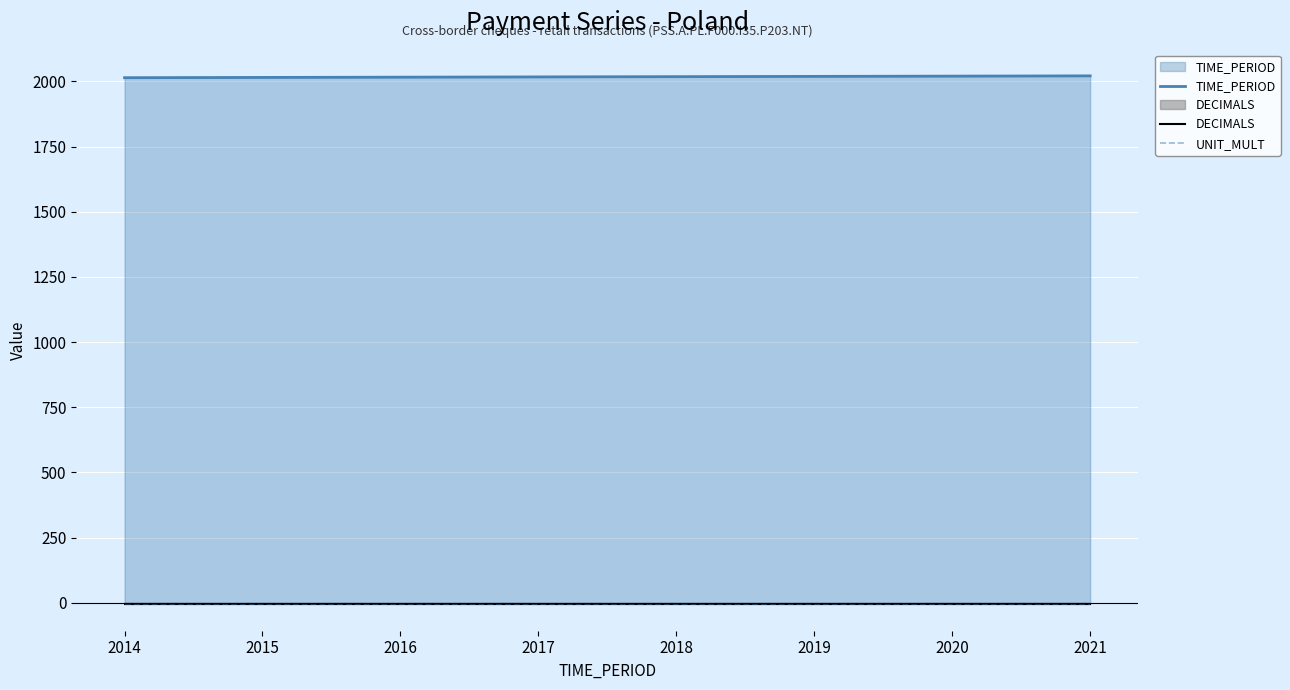

Which label corresponds to the smallest value in the chart?

2014